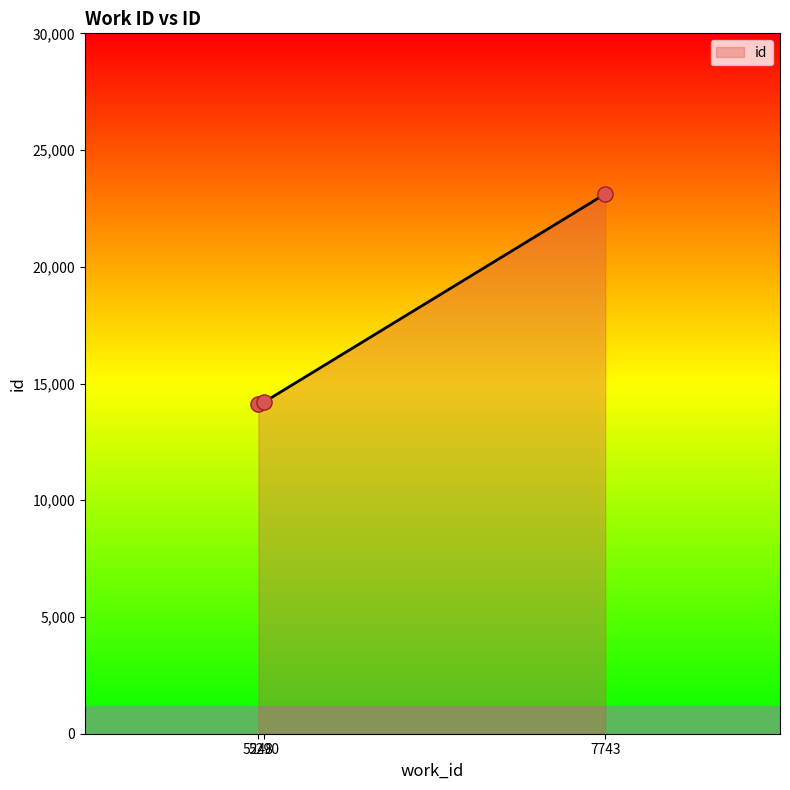

What is the change in value from 5290 to 7743?

+8911